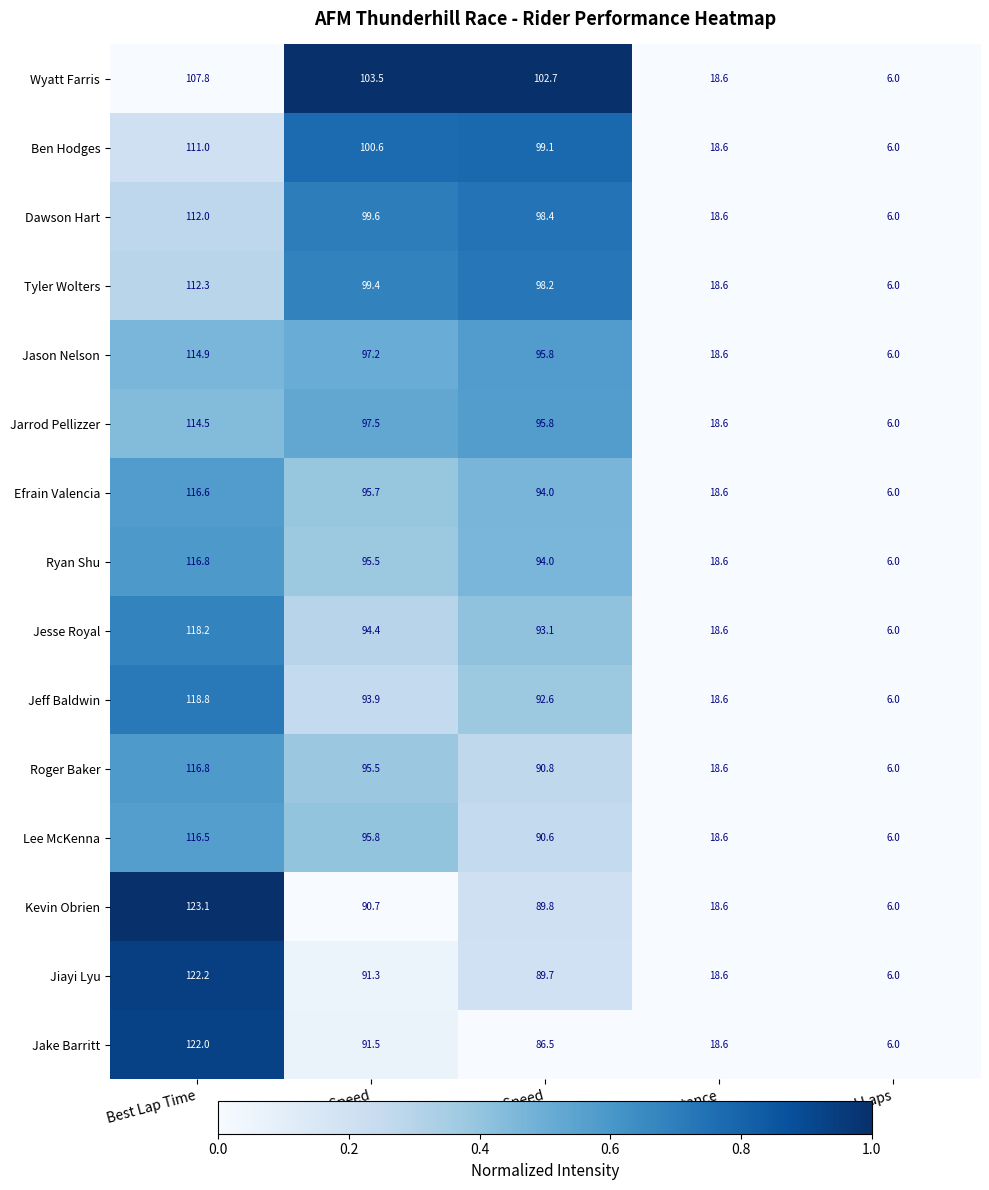

What is the smallest value displayed?

6.0